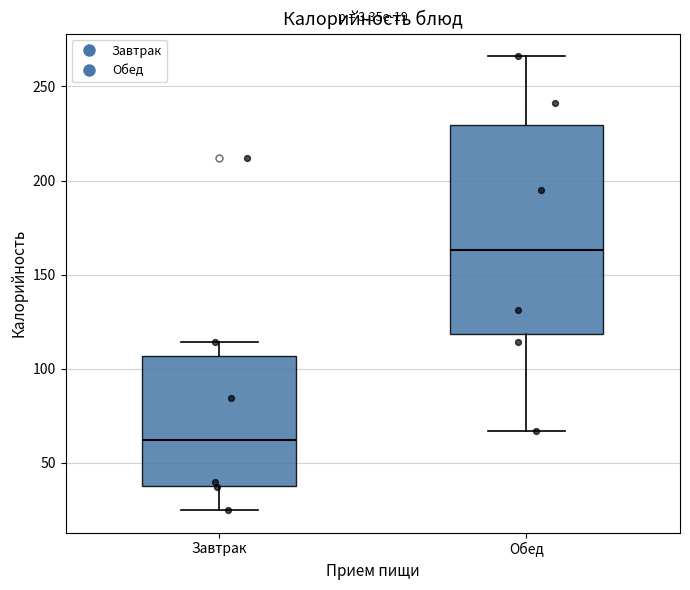

Which box has the highest median line?

Обед